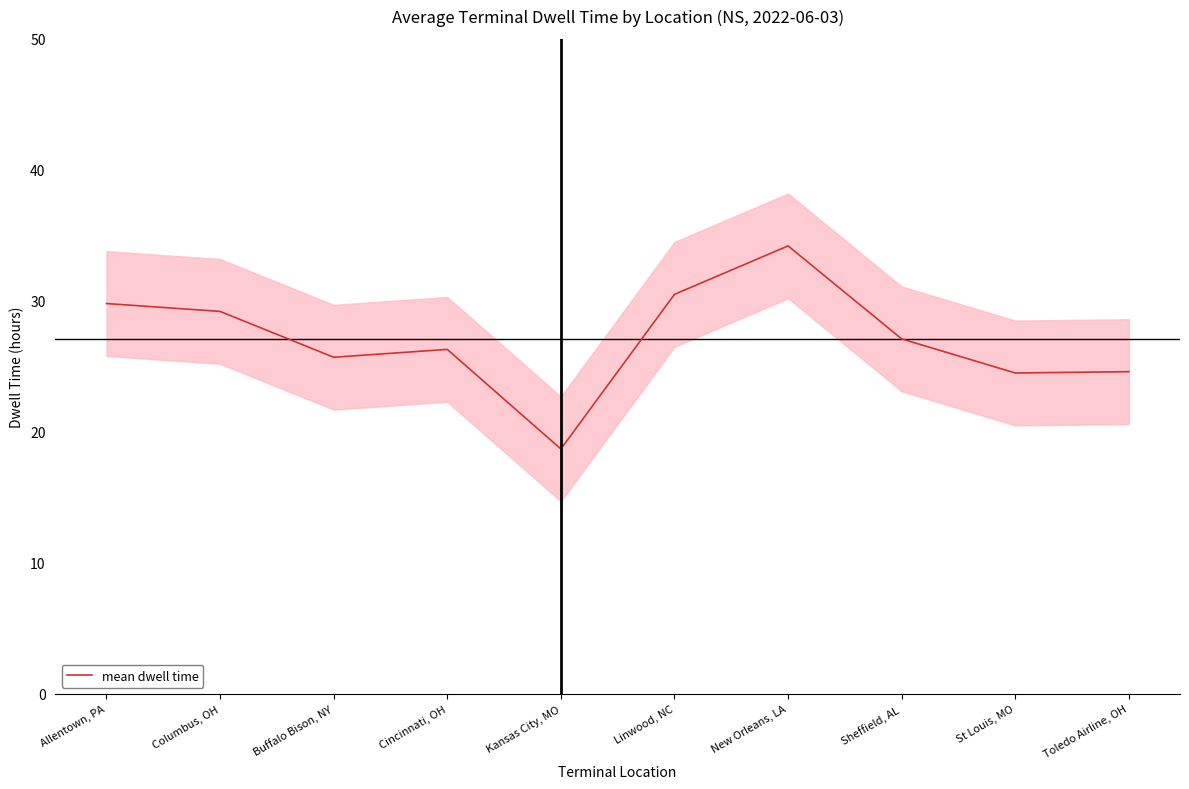

True or false: the data has more than 0 interior local peaks.

True